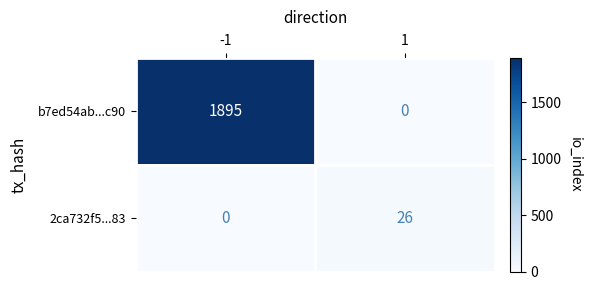

Reading left to right, what are all the values shown in this chart?

b7ed54ab...c90: 1895	0
2ca732f5...83: 0	26